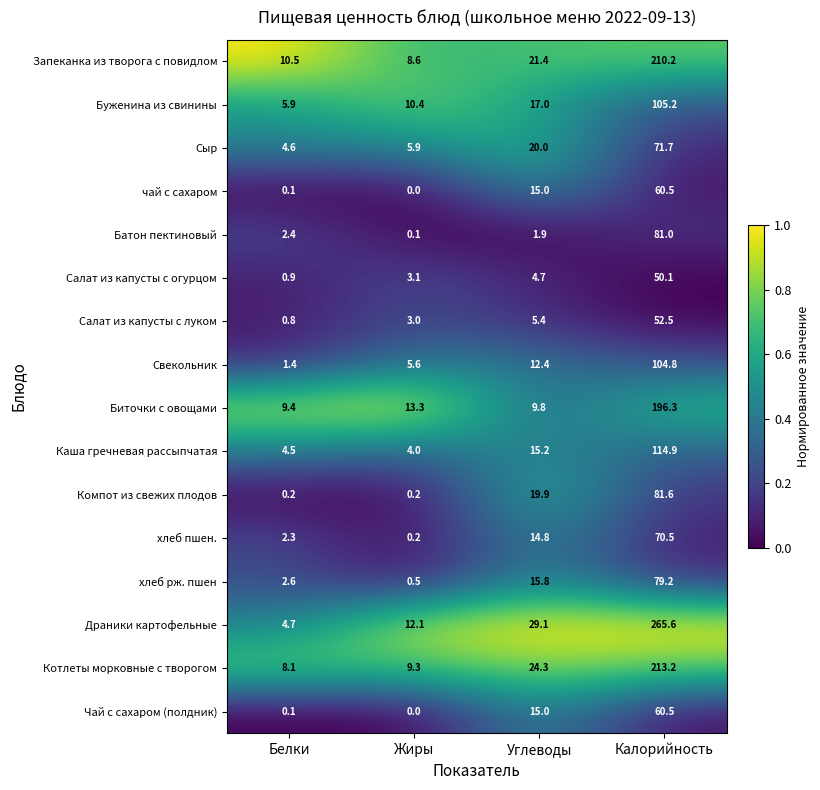

What is the spread (max minus min) of values at Белки?

10.4